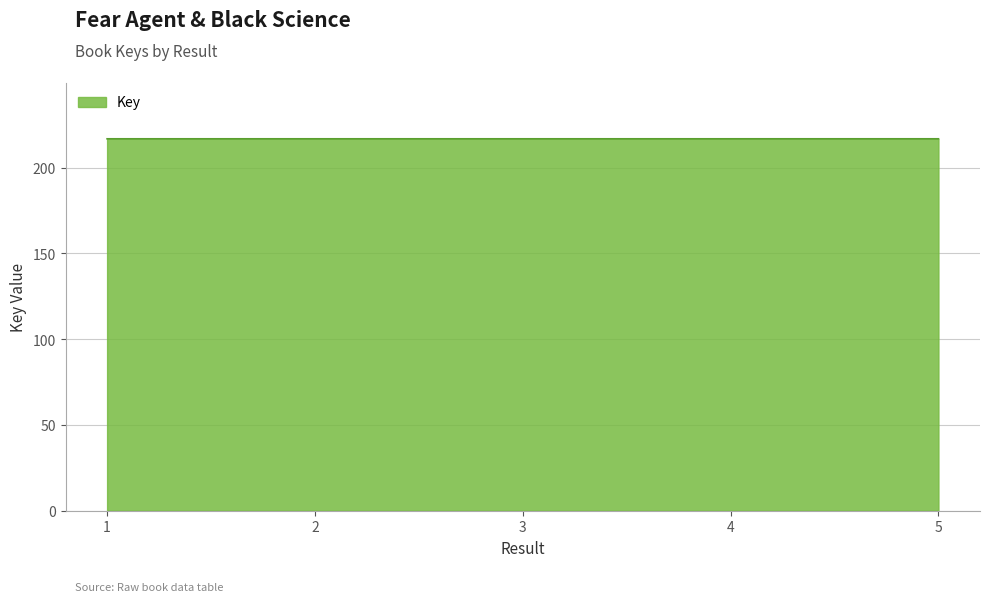

True or false: the data has more than 2 interior local peaks.

False